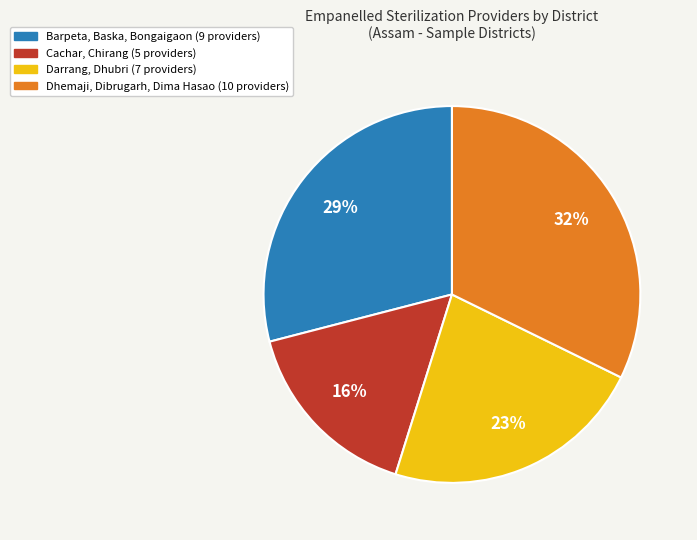

To the nearest percent, what is the average slice percentage?

25%